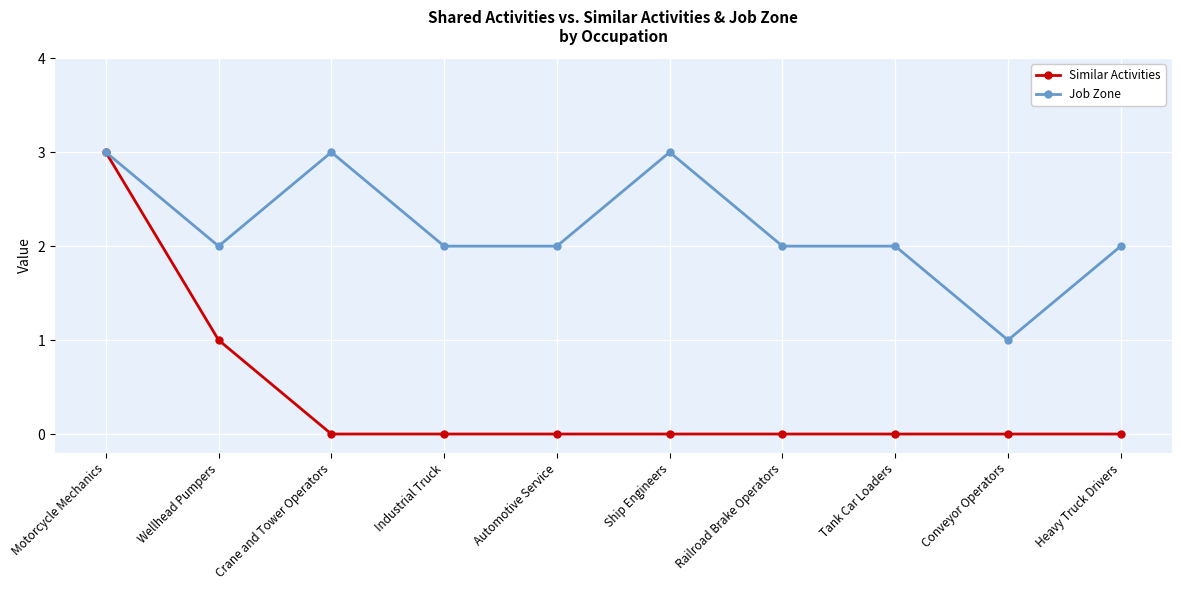

Count the number of data series in this chart.

2